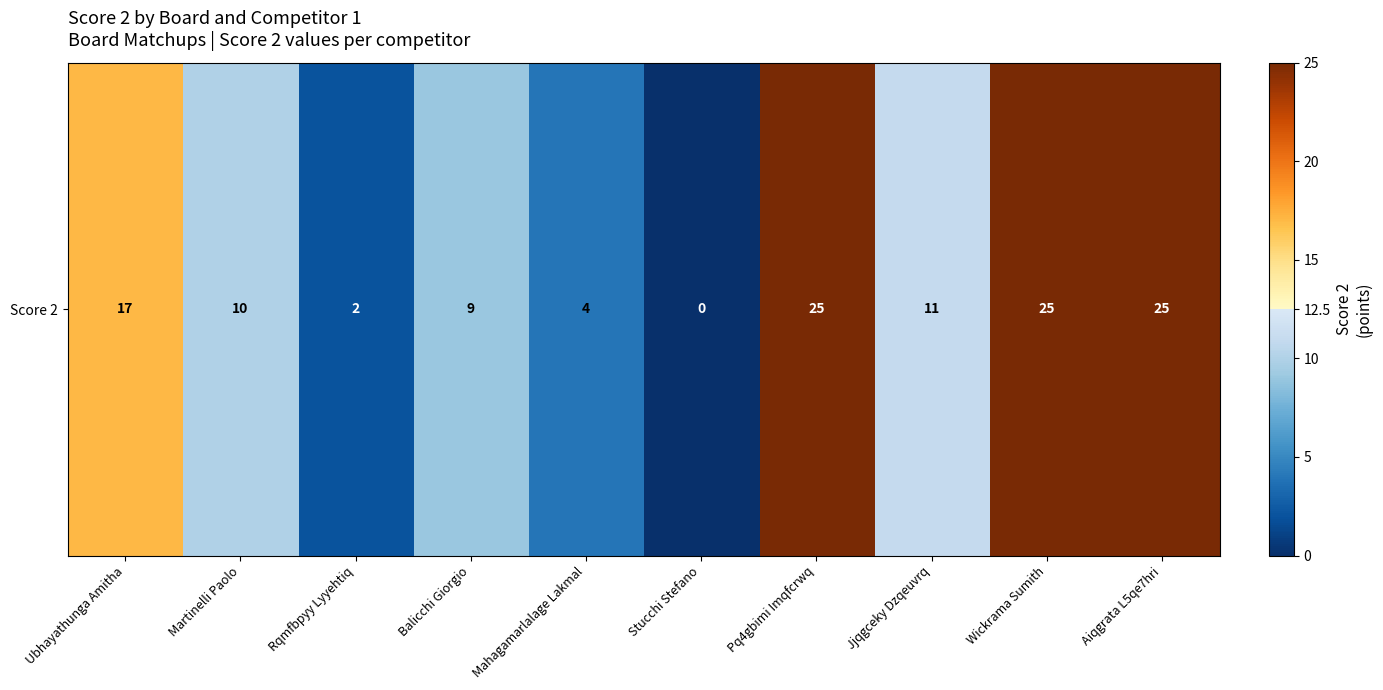

The chart shows a value of 11 at Jjqgceky Dzqeuvrq. True or false?

True